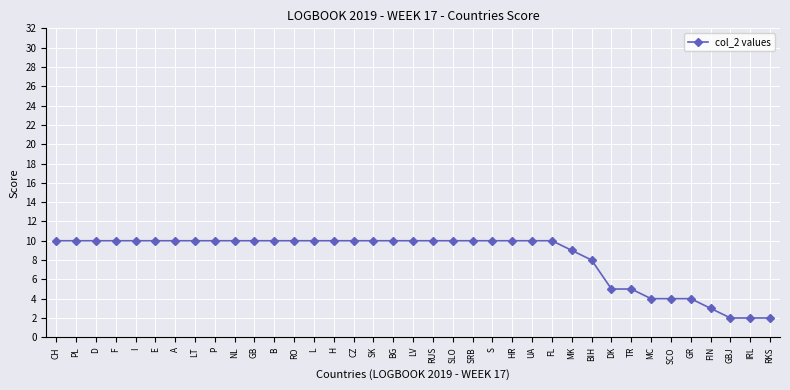

What is the label of the 31st point from the left?

MC